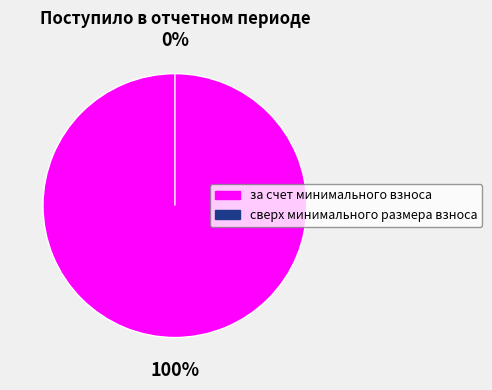

Rank the categories by value from highest to lowest.

за счет минимального взноса, сверх минимального размера взноса